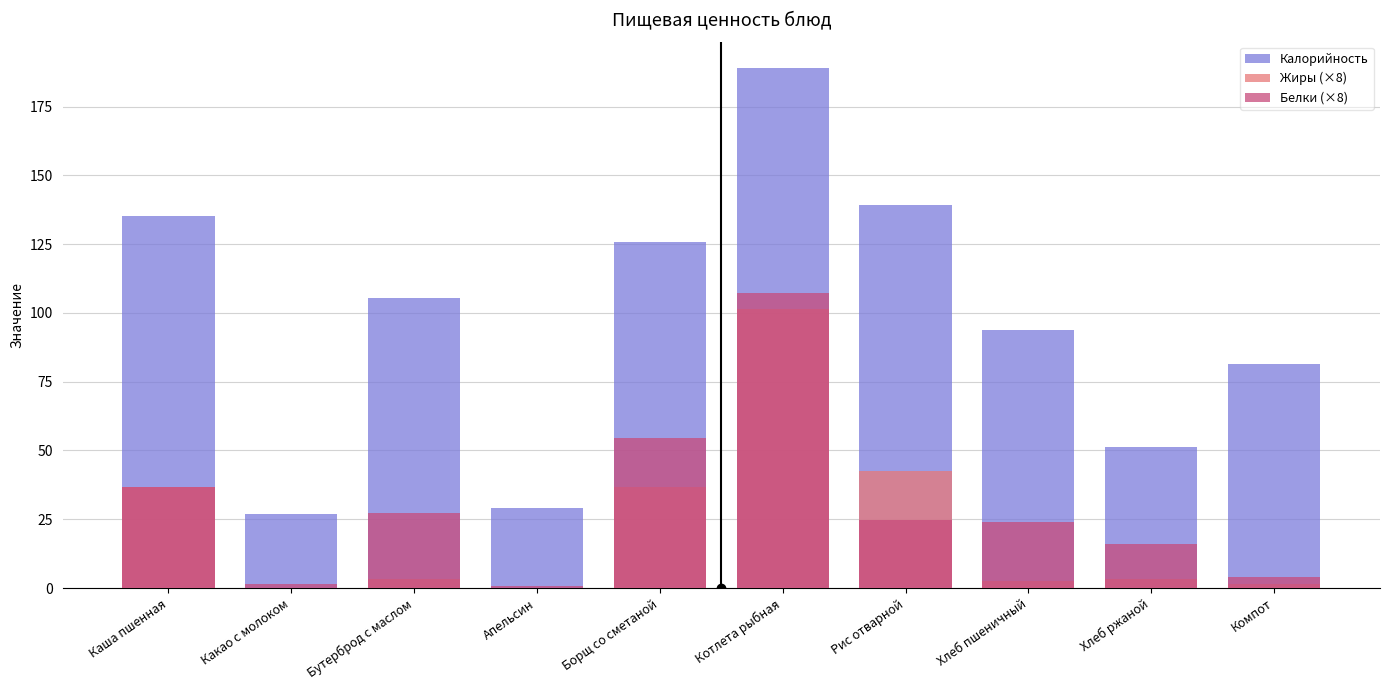

How many positive values does the Жиры (×8) series have?

8